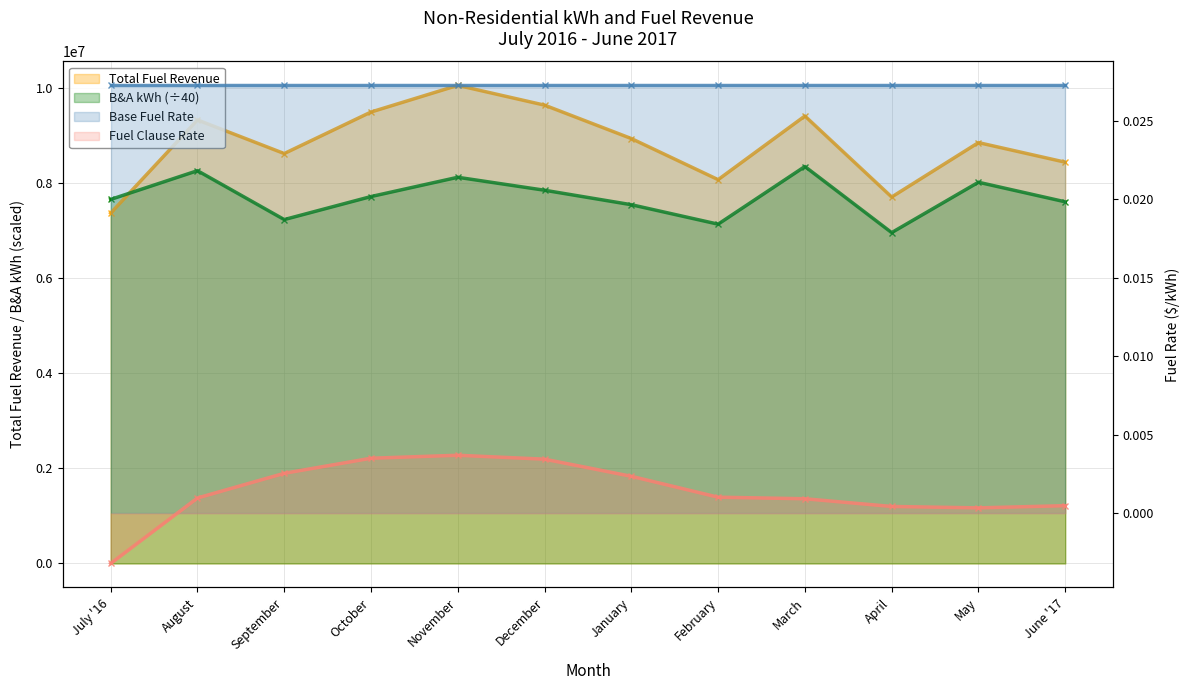

What is the difference between the second highest and minimum values in the Total Fuel Revenue series?

2270585.2